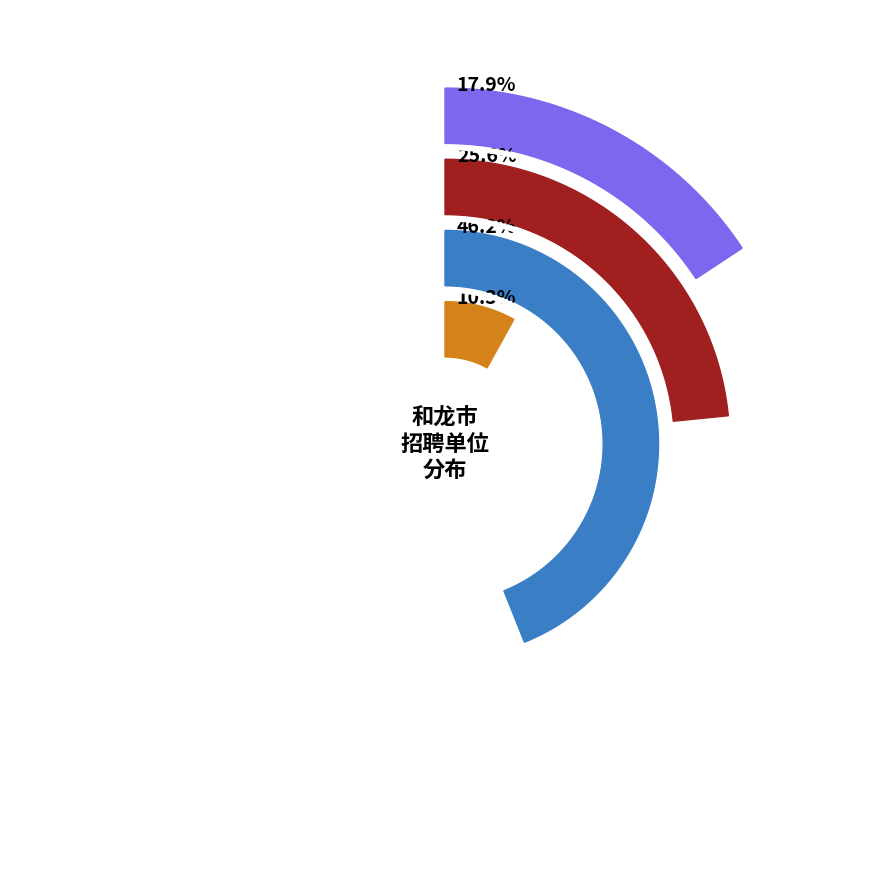

Is it true that 和龙市融媒体中心（和龙广播电视台） is 18% of the pie?

True